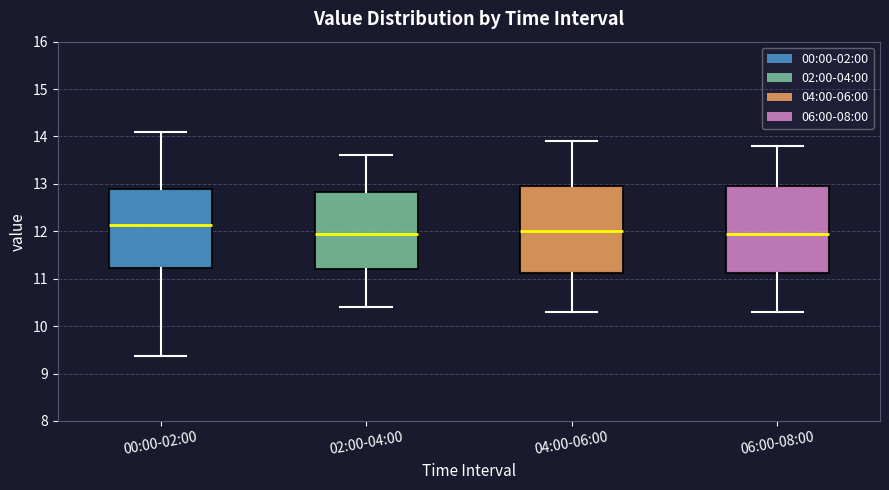

Reading left to right, transcribe this box plot: for each box, give where its median line is, the range the box spans, and where its two whiskers end, as read against the y-axis. The values are not printed on the chart, so give them approximately, as read against the axis.

00:00-02:00: median 12.1, box 11.2 to 12.9, whiskers 9.4 to 14.1
02:00-04:00: median 12.0, box 11.2 to 12.8, whiskers 10.4 to 13.6
04:00-06:00: median 12.0, box 11.1 to 13.0, whiskers 10.3 to 13.9
06:00-08:00: median 12.0, box 11.1 to 13.0, whiskers 10.3 to 13.8